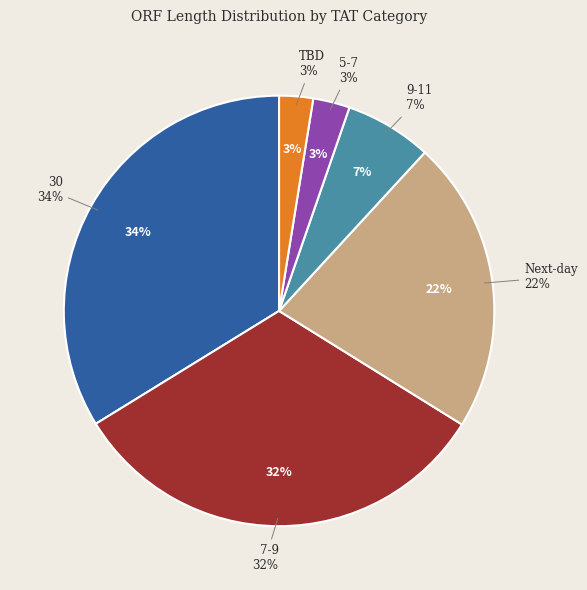

Is there any slice that represents more than half of the pie?

No